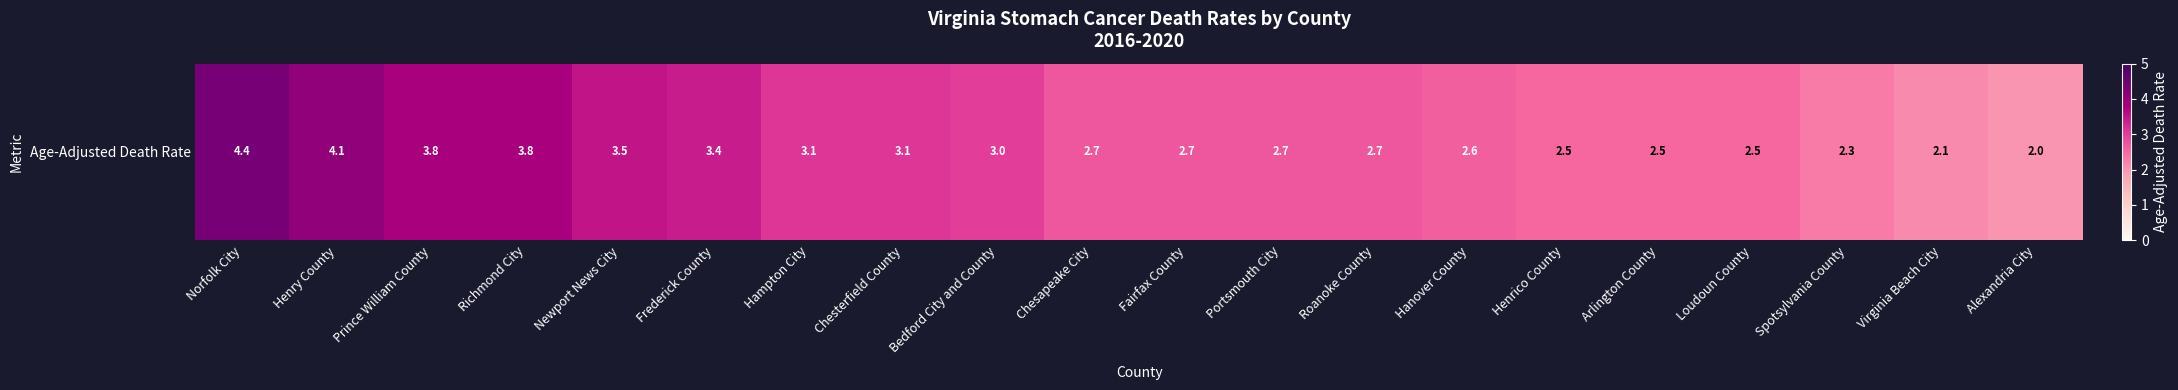

Reading right to left, list all the values displayed in this chart.

Alexandria City=2.0	Virginia Beach City=2.1	Spotsylvania County=2.3	Loudoun County=2.5	Arlington County=2.5	Henrico County=2.5	Hanover County=2.6	Roanoke County=2.7	Portsmouth City=2.7	Fairfax County=2.7	Chesapeake City=2.7	Bedford City and County=3.0	Chesterfield County=3.1	Hampton City=3.1	Frederick County=3.4	Newport News City=3.5	Richmond City=3.8	Prince William County=3.8	Henry County=4.1	Norfolk City=4.4